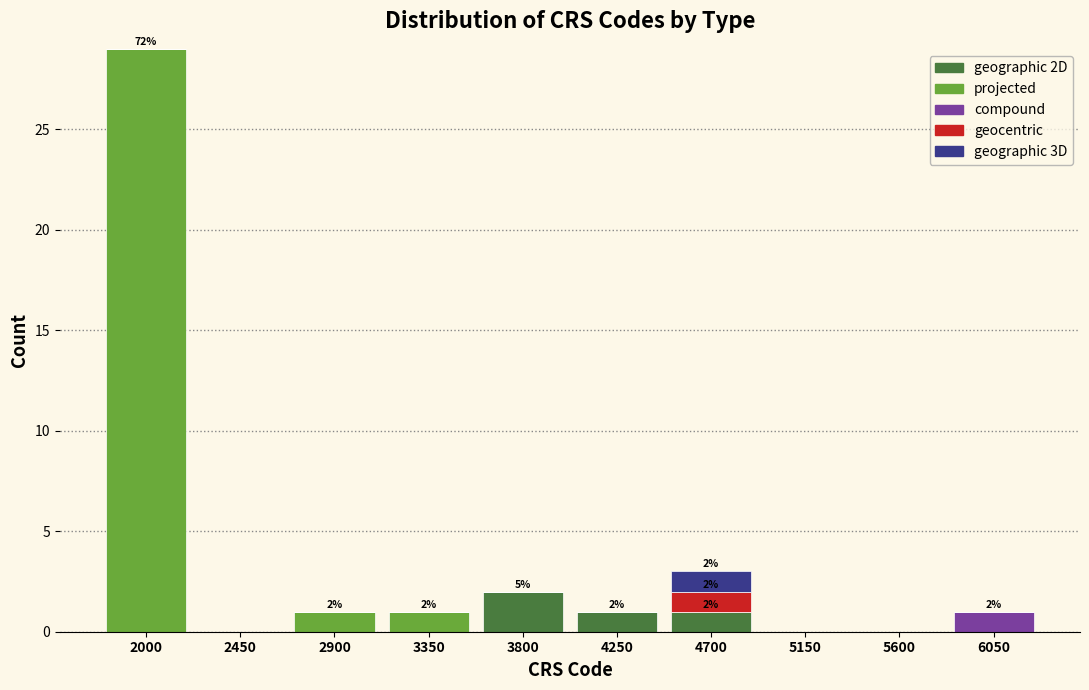

At which category is the sum across all series the highest?

2000